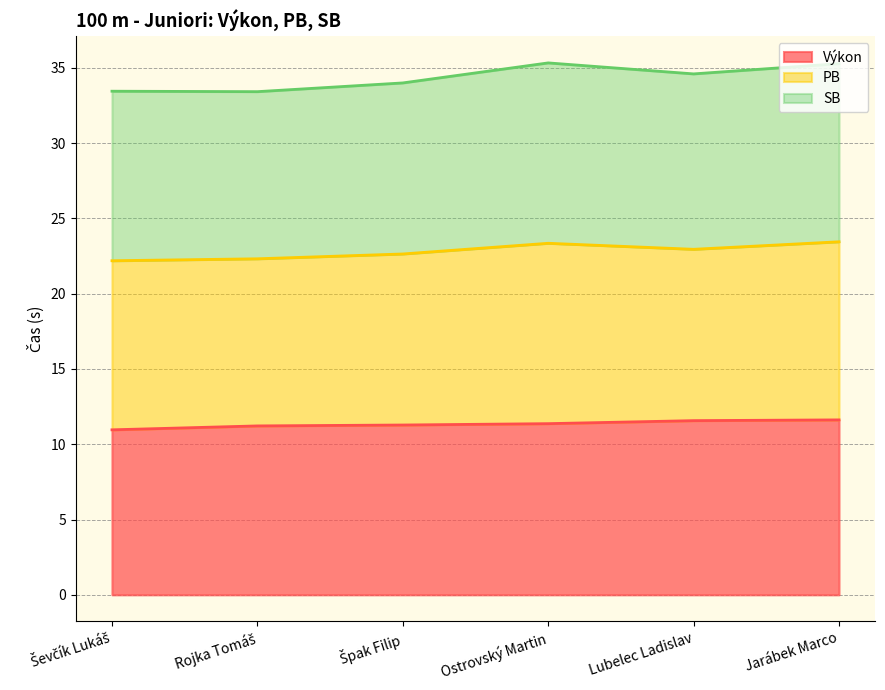

How many data points does each series have?

6